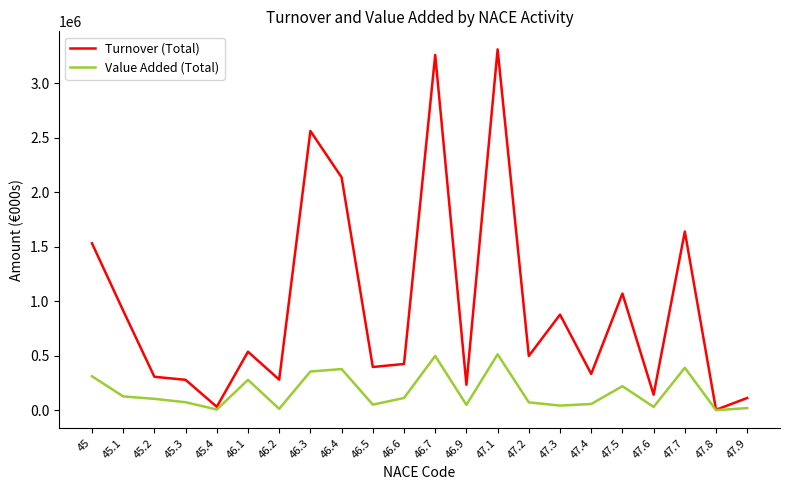

Rank the series by their average value, from lowest to highest.

Value Added (Total), Turnover (Total)